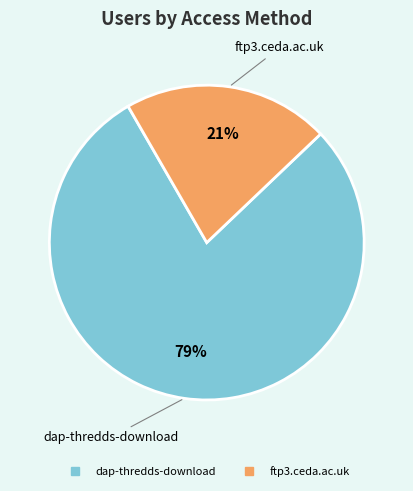

How many slices are in this pie chart?

2